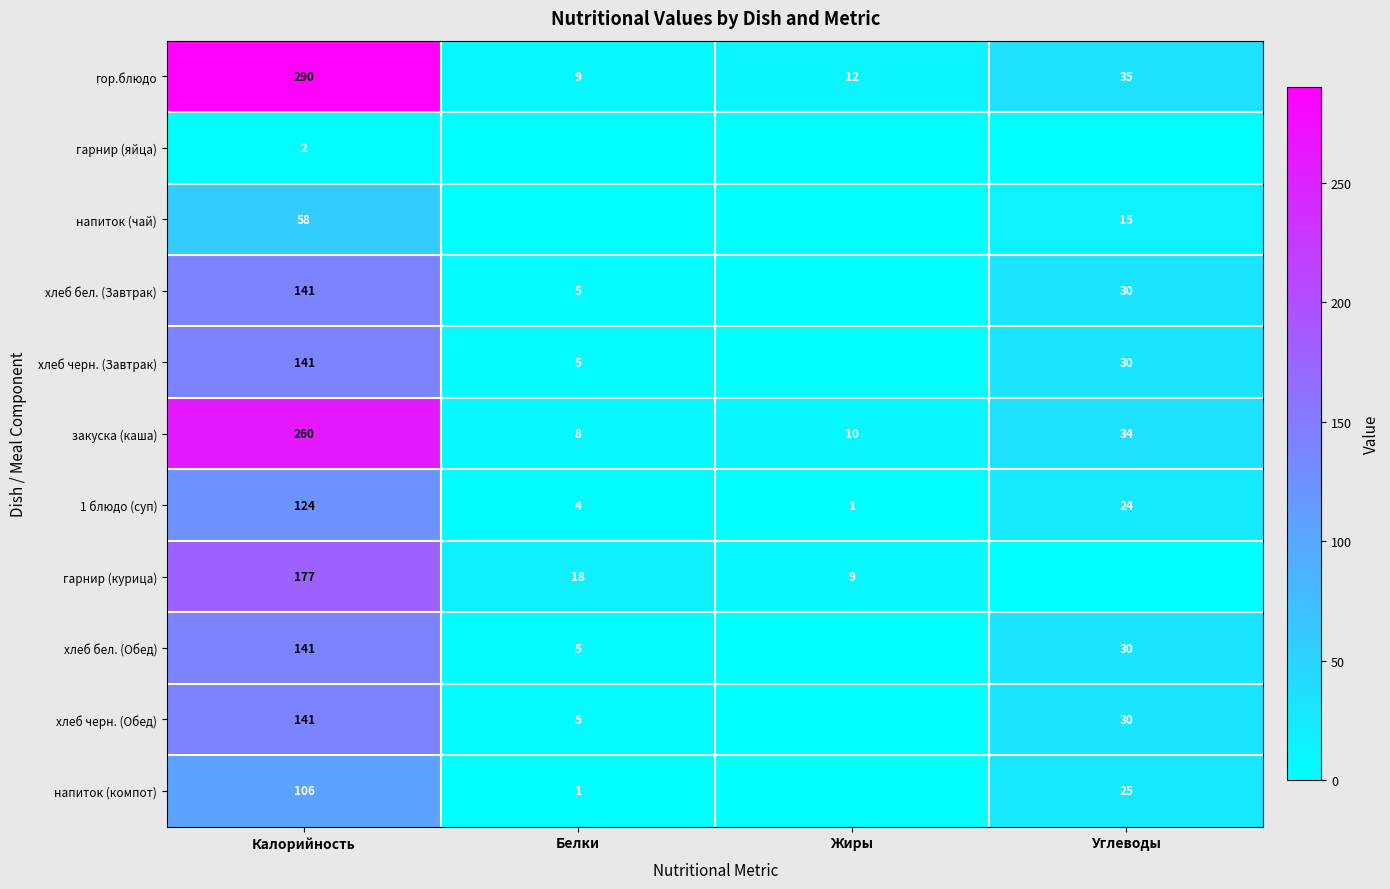

Is the value of закуска (каша) at Калорийность greater than the value of хлеб бел. (Завтрак) at Белки?

Yes